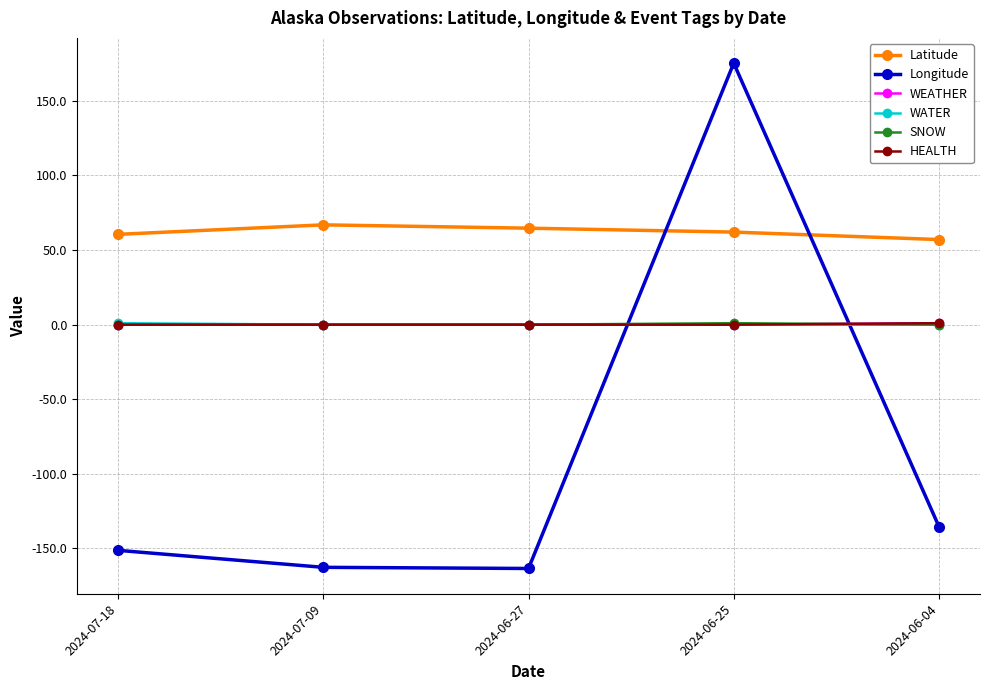

In Longitude, how many points are higher than both neighbors (excluding endpoints)?

1